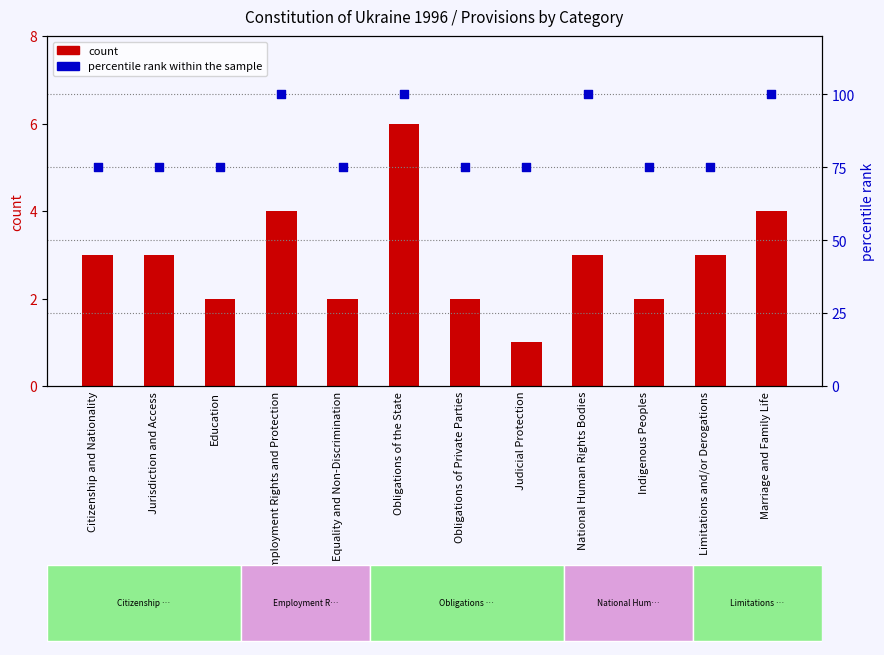

Which series contains the lowest Y value?

count